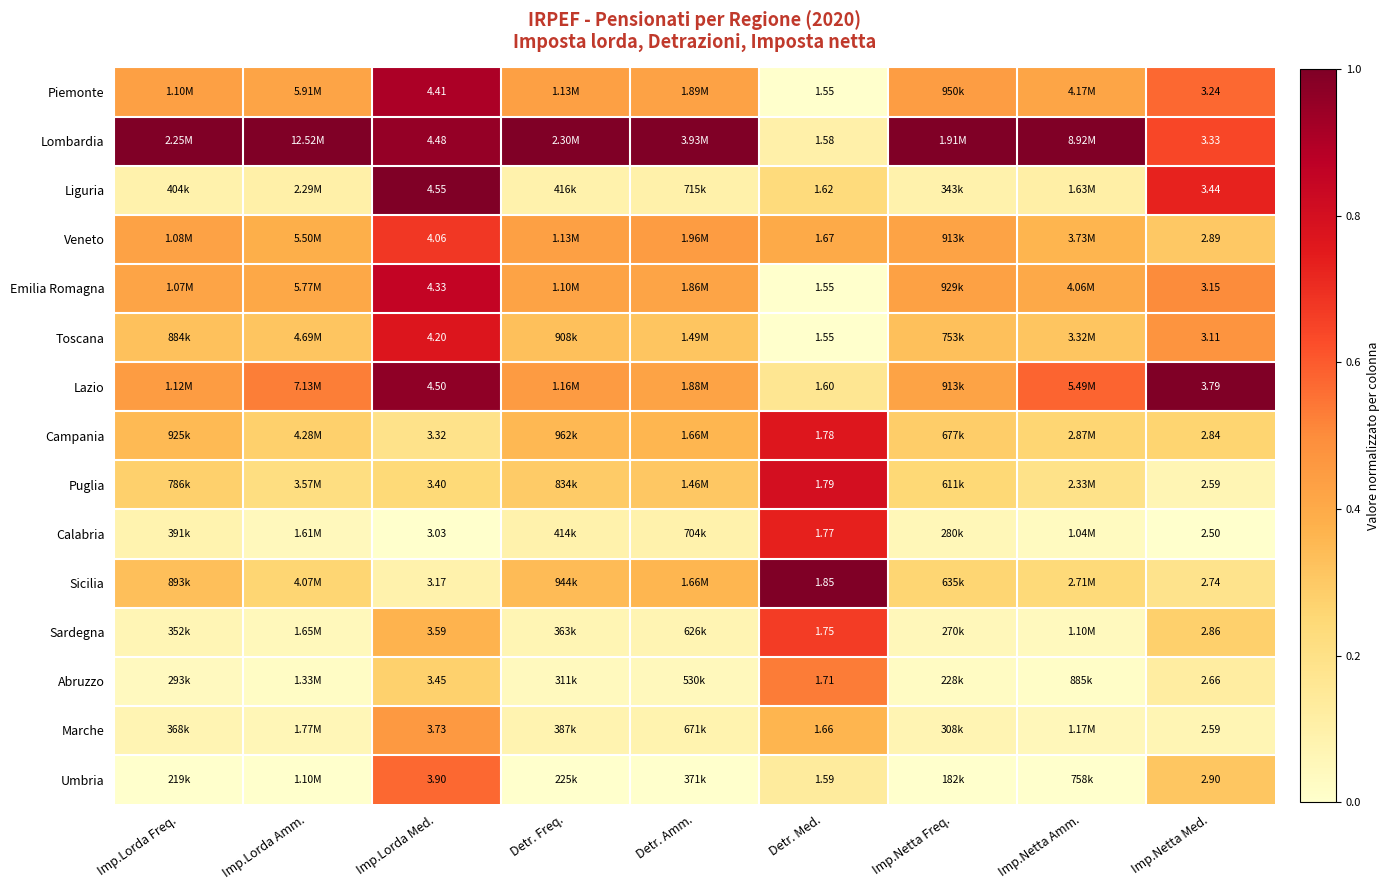

Rank the series by their maximum value, from lowest to highest.

Marche, Abruzzo, Umbria, Sardegna, Veneto, Calabria, Campania, Toscana, Puglia, Emilia Romagna, Piemonte, Lombardia, Liguria, Lazio, Sicilia